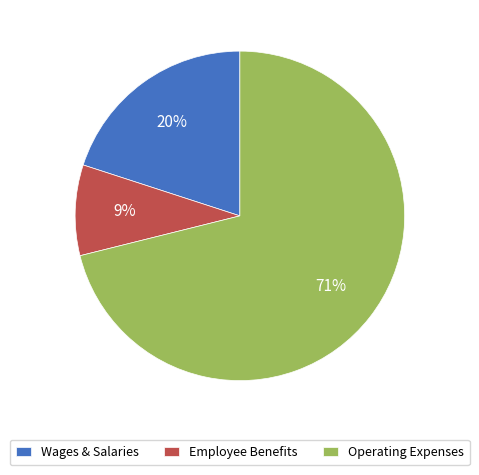

How many segments does this pie chart have?

3